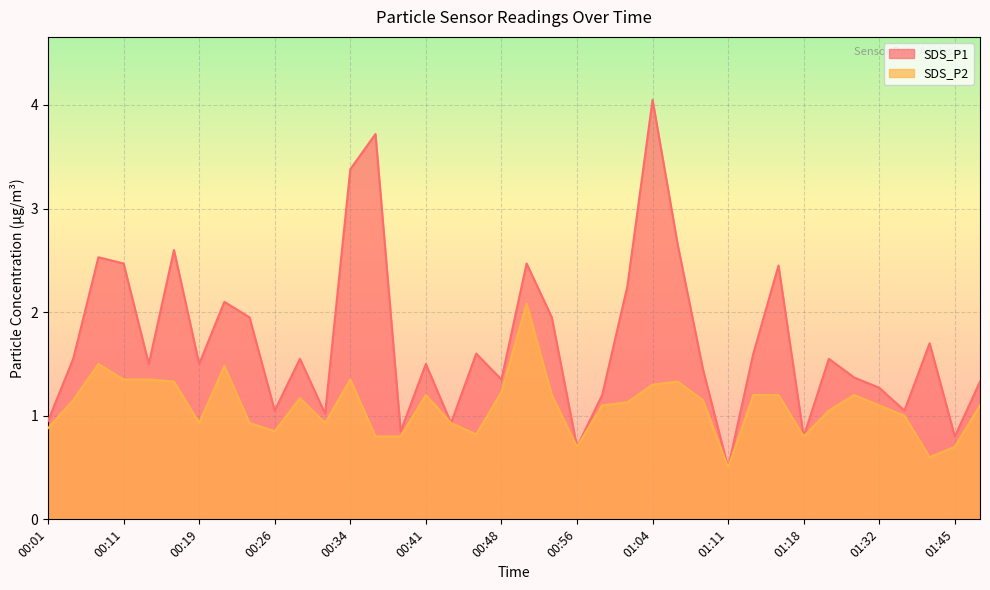

What is the total value across all series at 01:24?

2.6